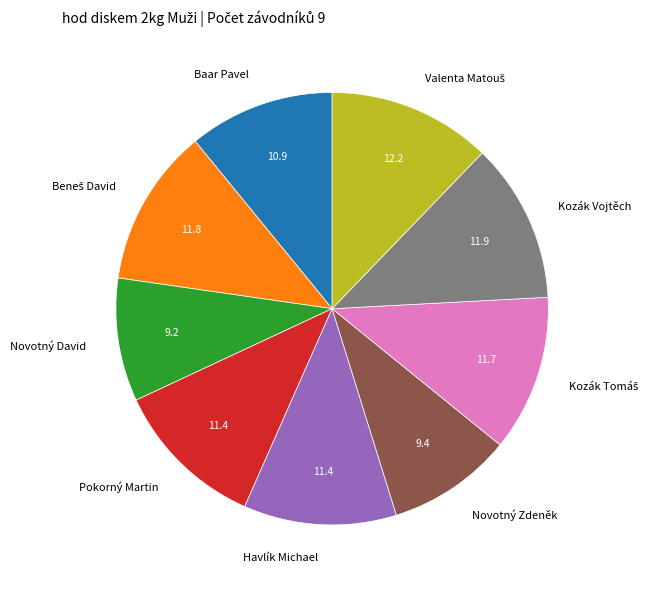

Count the number of slices in the pie.

9